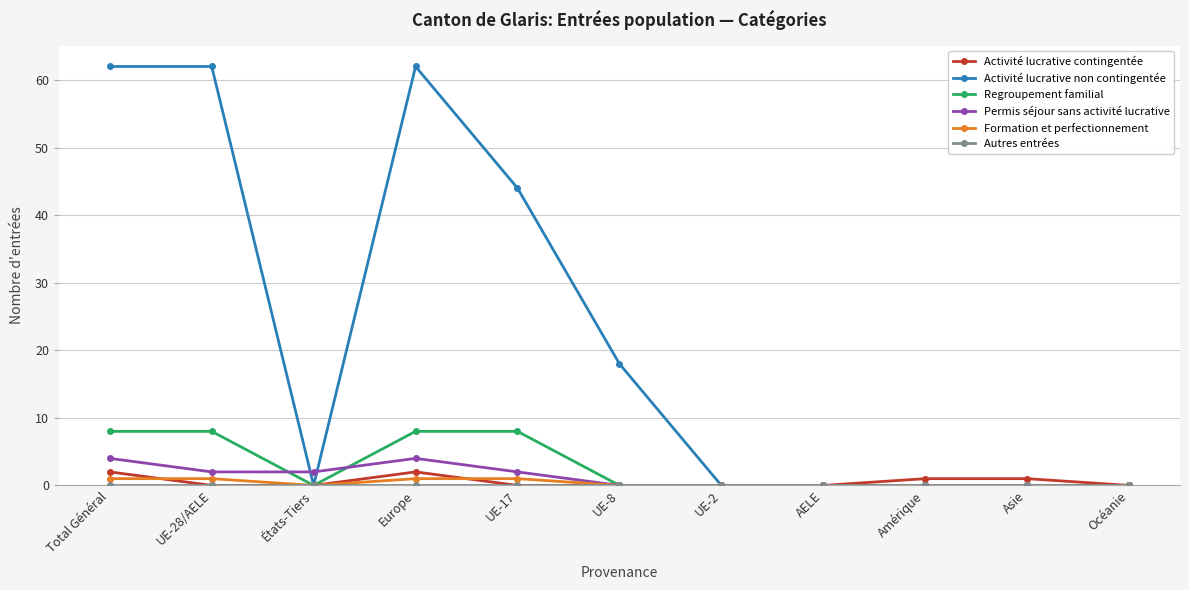

The Permis séjour sans activité lucrative series shows 7 at Europe. True or false?

False